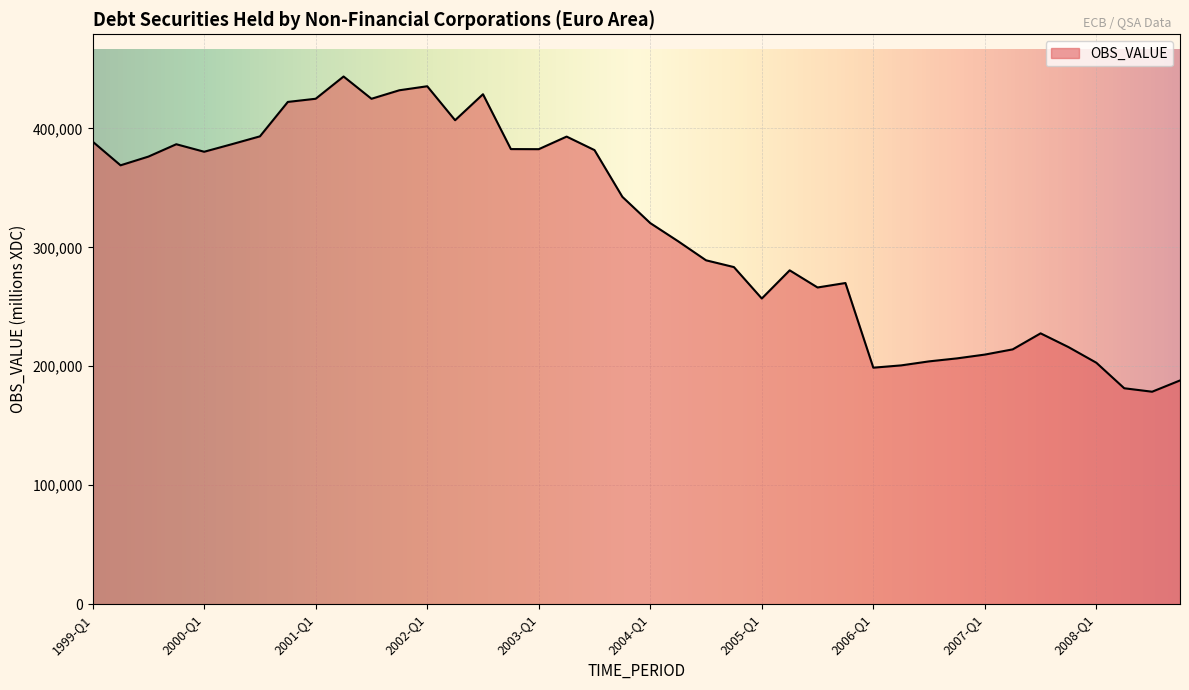

What is the greatest value displayed?

443641.2